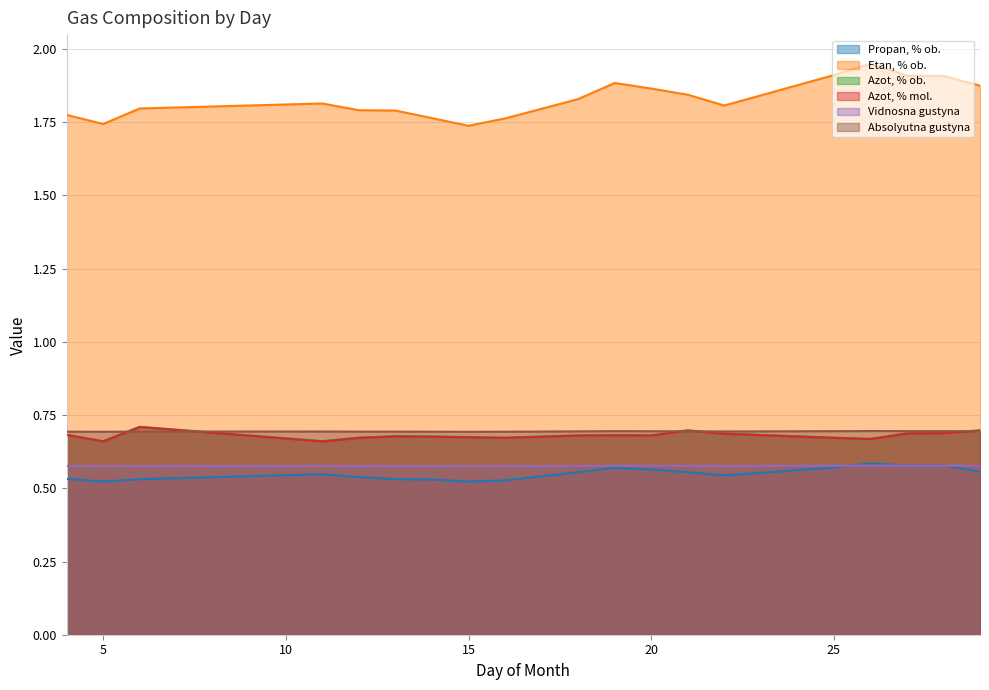

What is the total value across all series at 6?

5.0